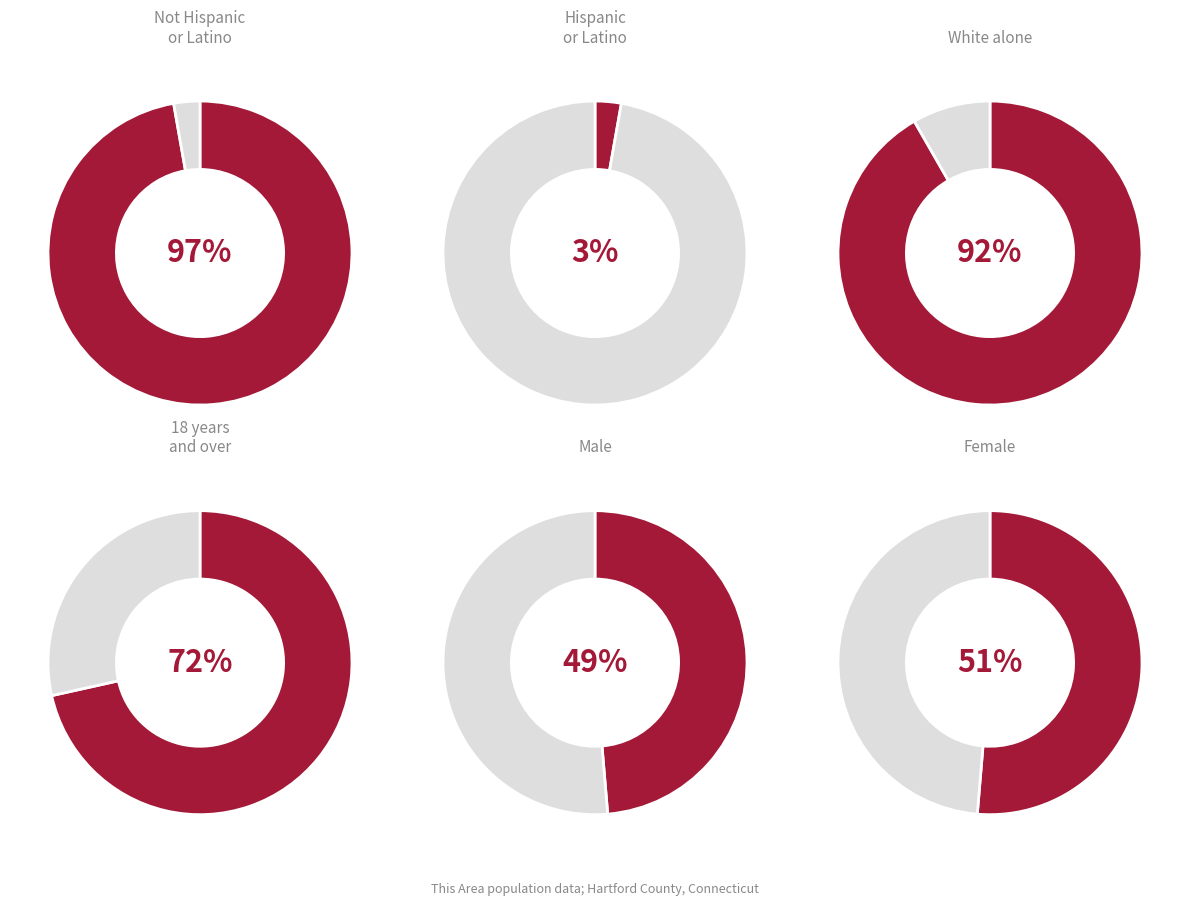

Is it true that Black or African American alone is 89% of the pie?

False